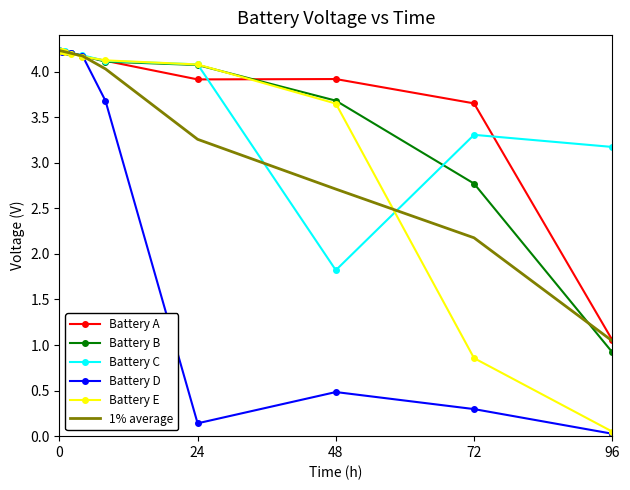

What is the greatest value displayed?

4.2